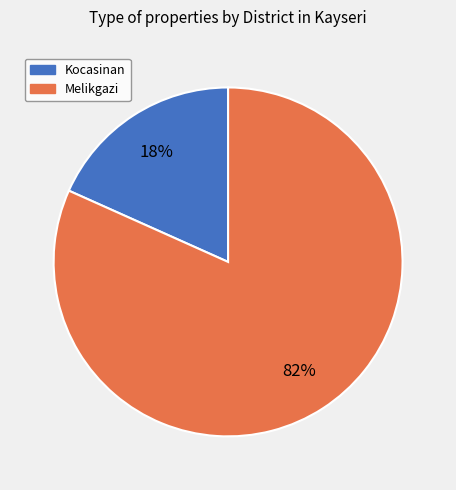

Between Kocasinan and Melikgazi, which is larger?

Melikgazi